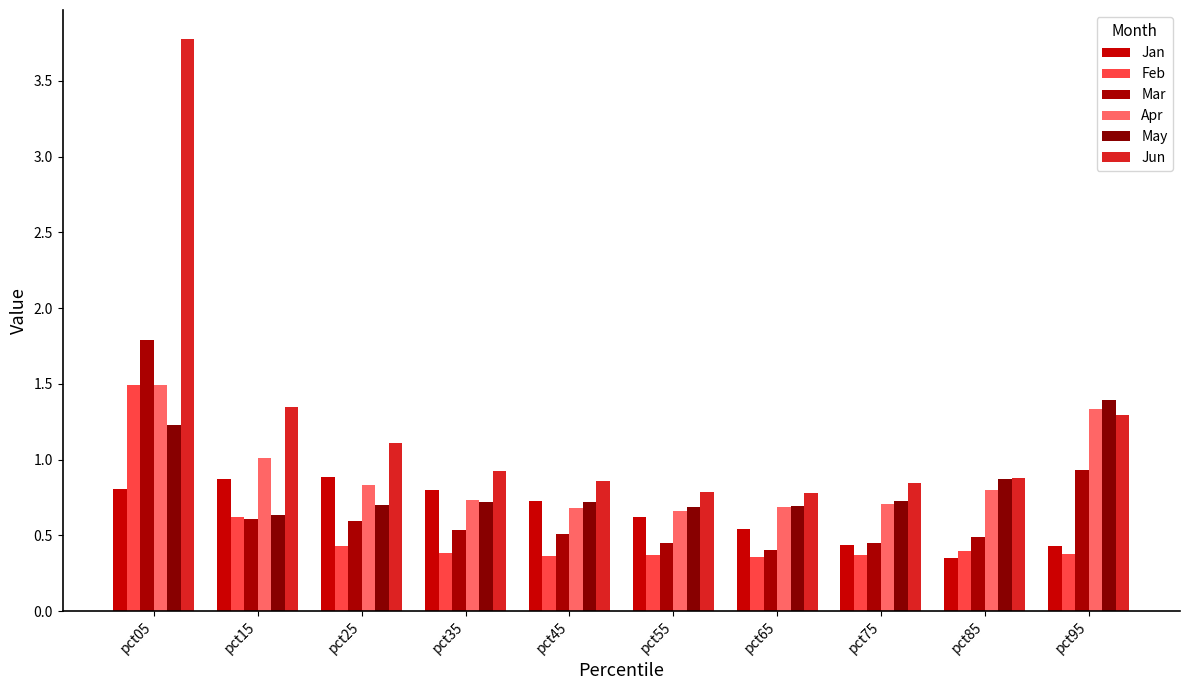

At which category does the chart reach its minimum across all series?

pct85